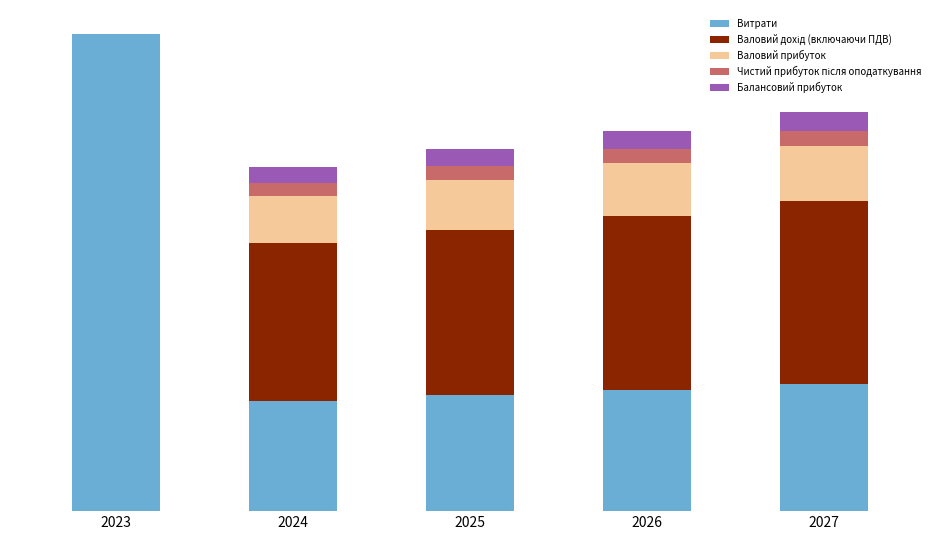

What is the total value across all series at 2025?

37909.4